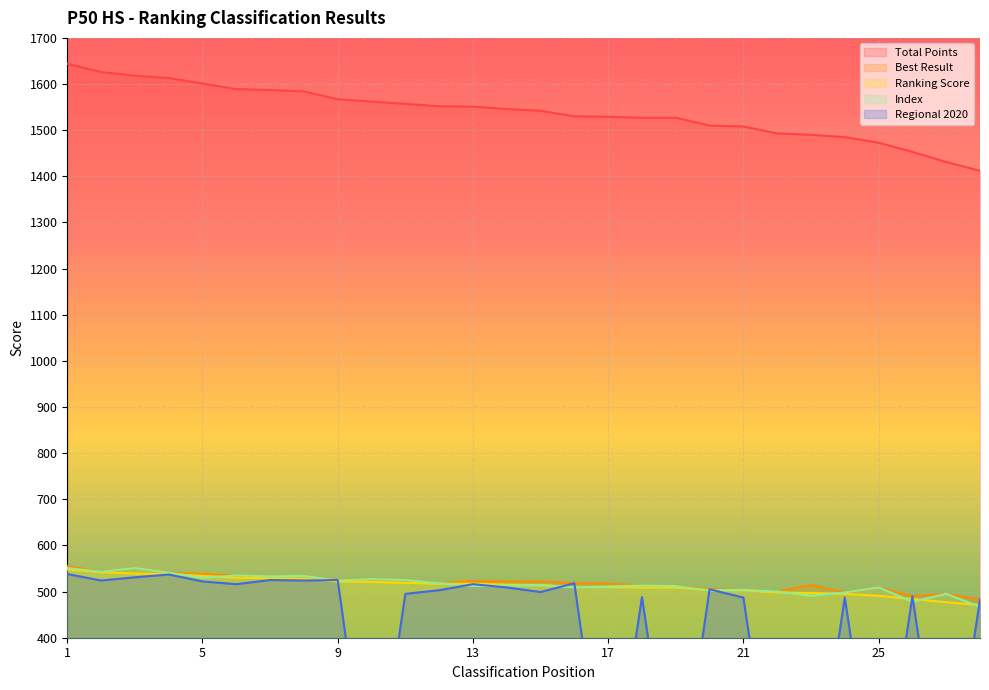

Rank the categories by Total Points value from lowest to highest.

28, 27, 26, 25, 24, 23, 22, 21, 20, 18, 19, 17, 16, 15, 14, 13, 12, 11, 10, 9, 8, 7, 6, 5, 4, 3, 2, 1